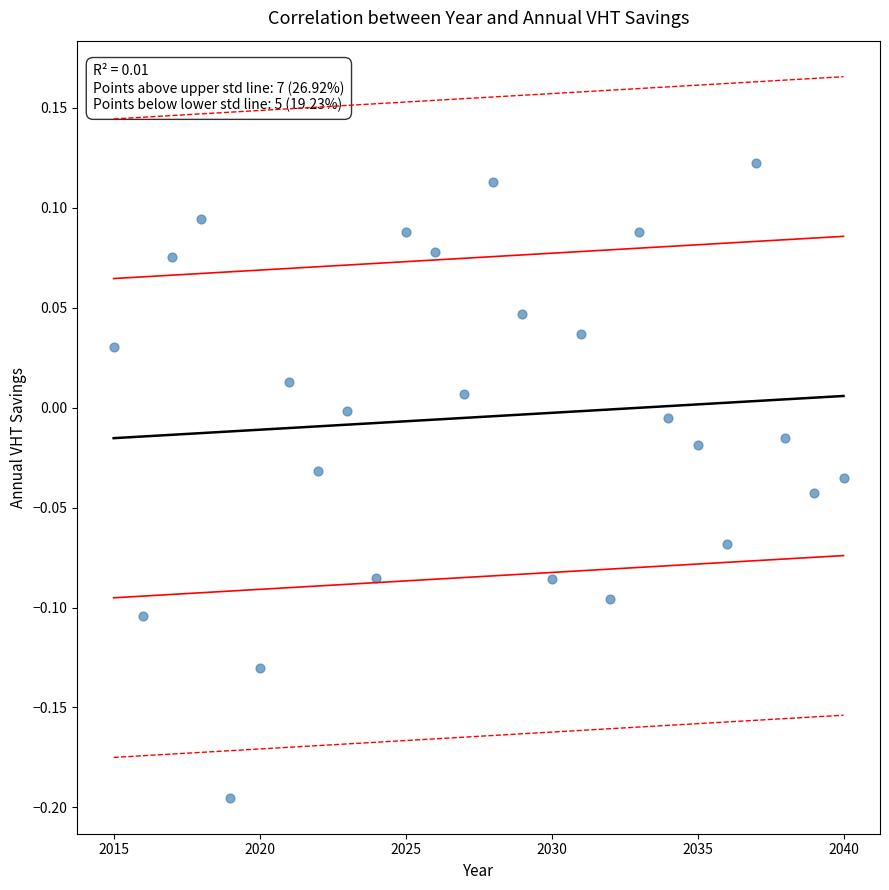

What is the range of Y values (max minus min)?

0.3